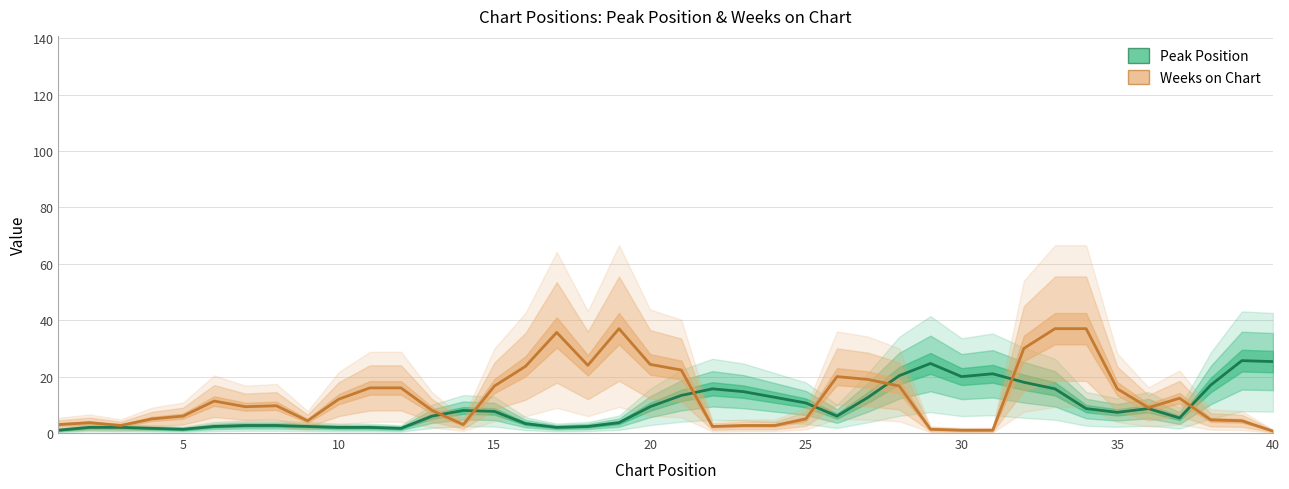

At how many categories does at least one series exceed 15?

23